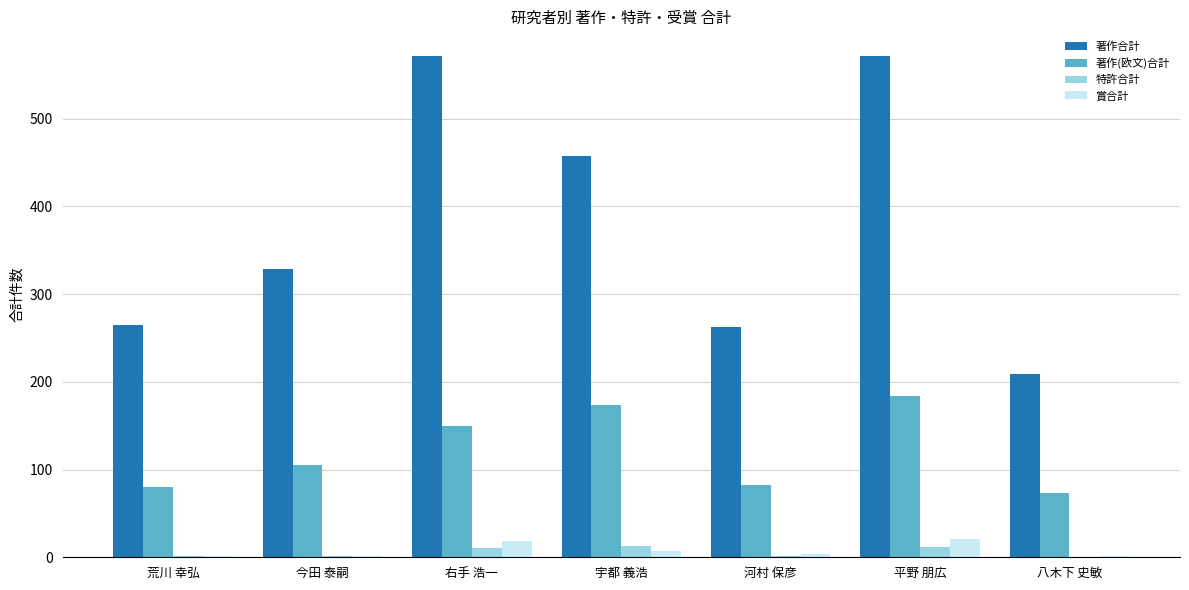

Is the value of 著作合計 at 宇都 義浩 greater than the value of 著作(欧文)合計 at 河村 保彦?

Yes